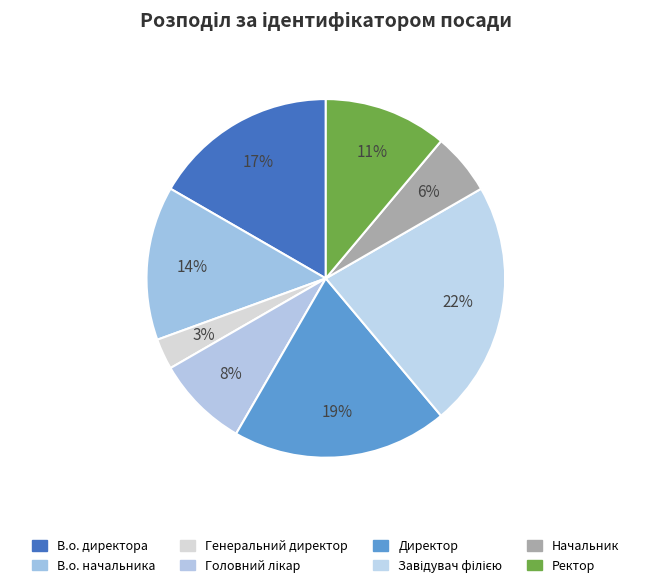

True or false: В.о. директора accounts for 17% of the total.

True